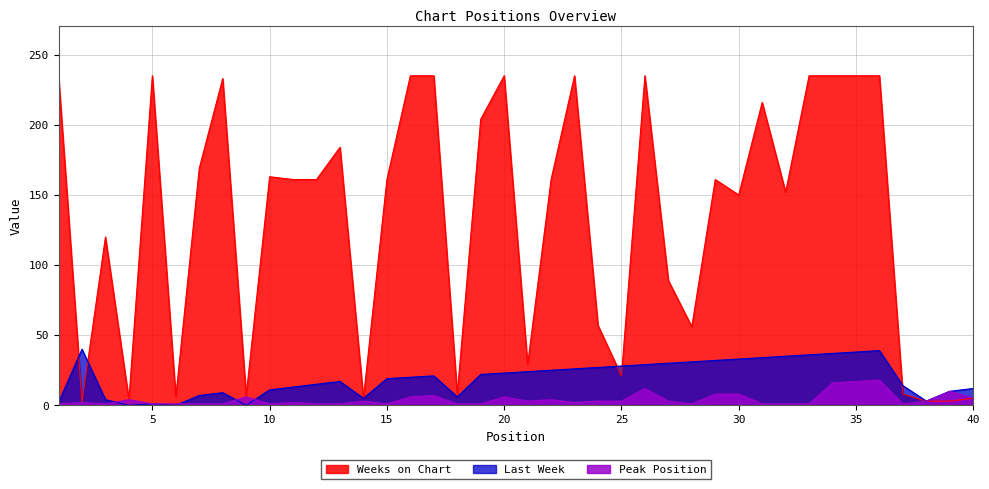

True or false: Last Week has more than 2 points higher than both neighbors.

True